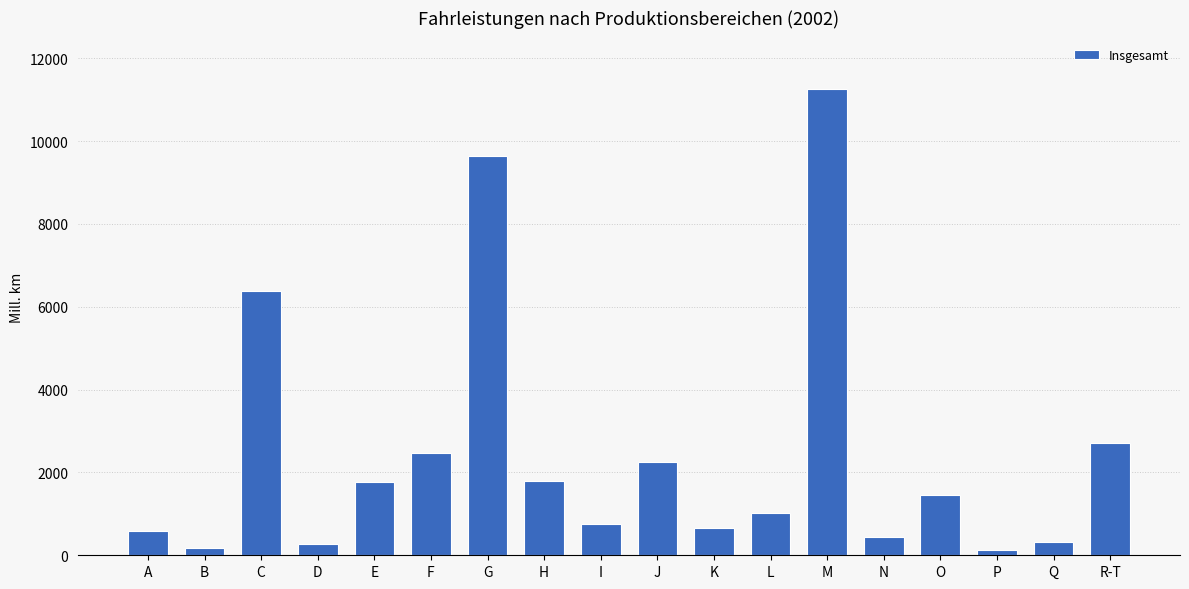

Which has a higher value, I or A?

I